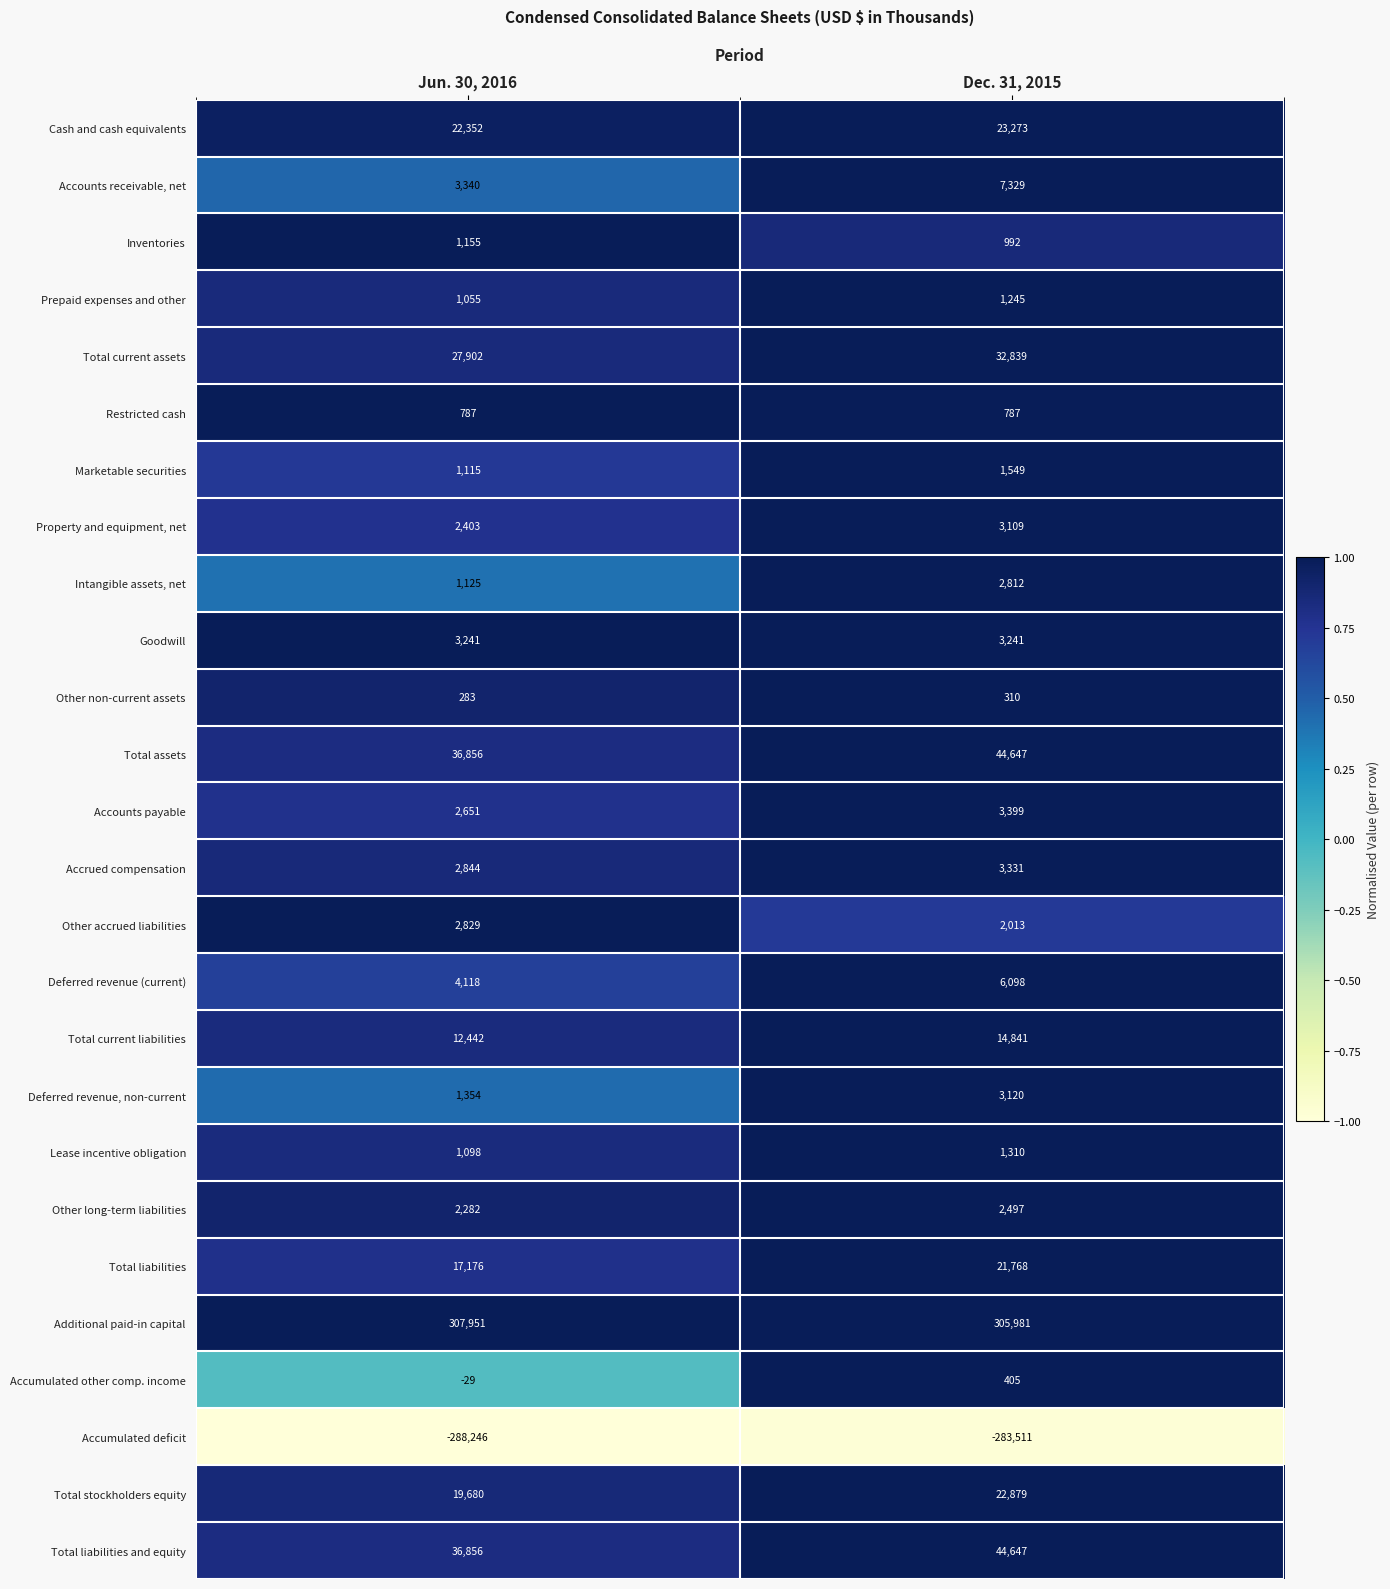

Which series has the largest total across all categories?

Additional paid-in capital